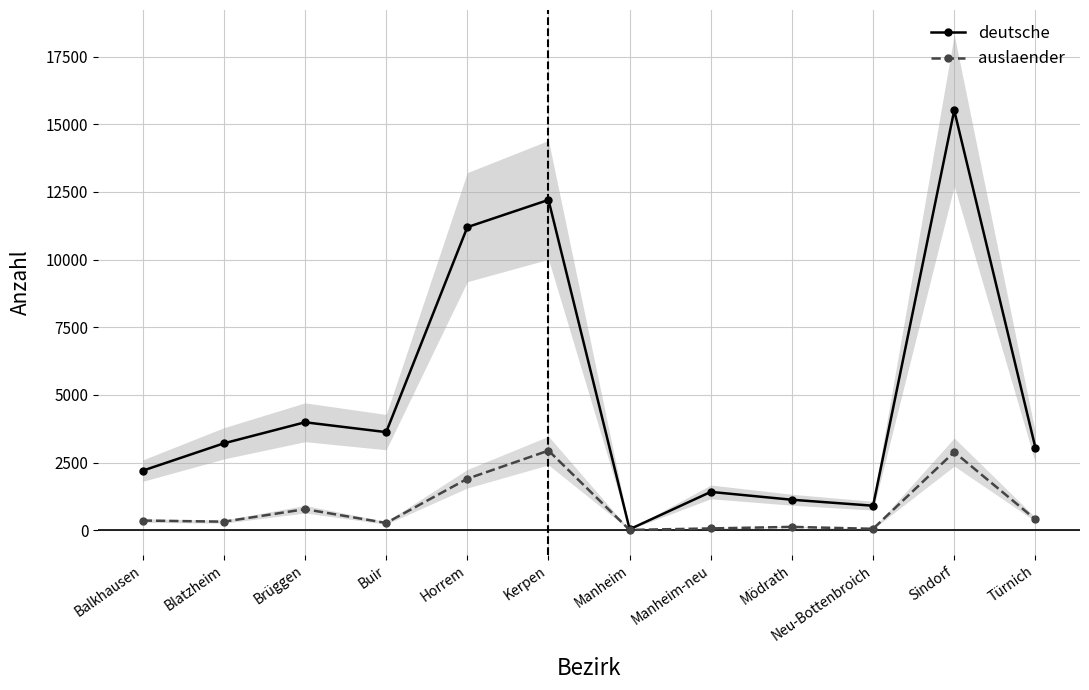

Does the chart have visible grid lines?

Yes